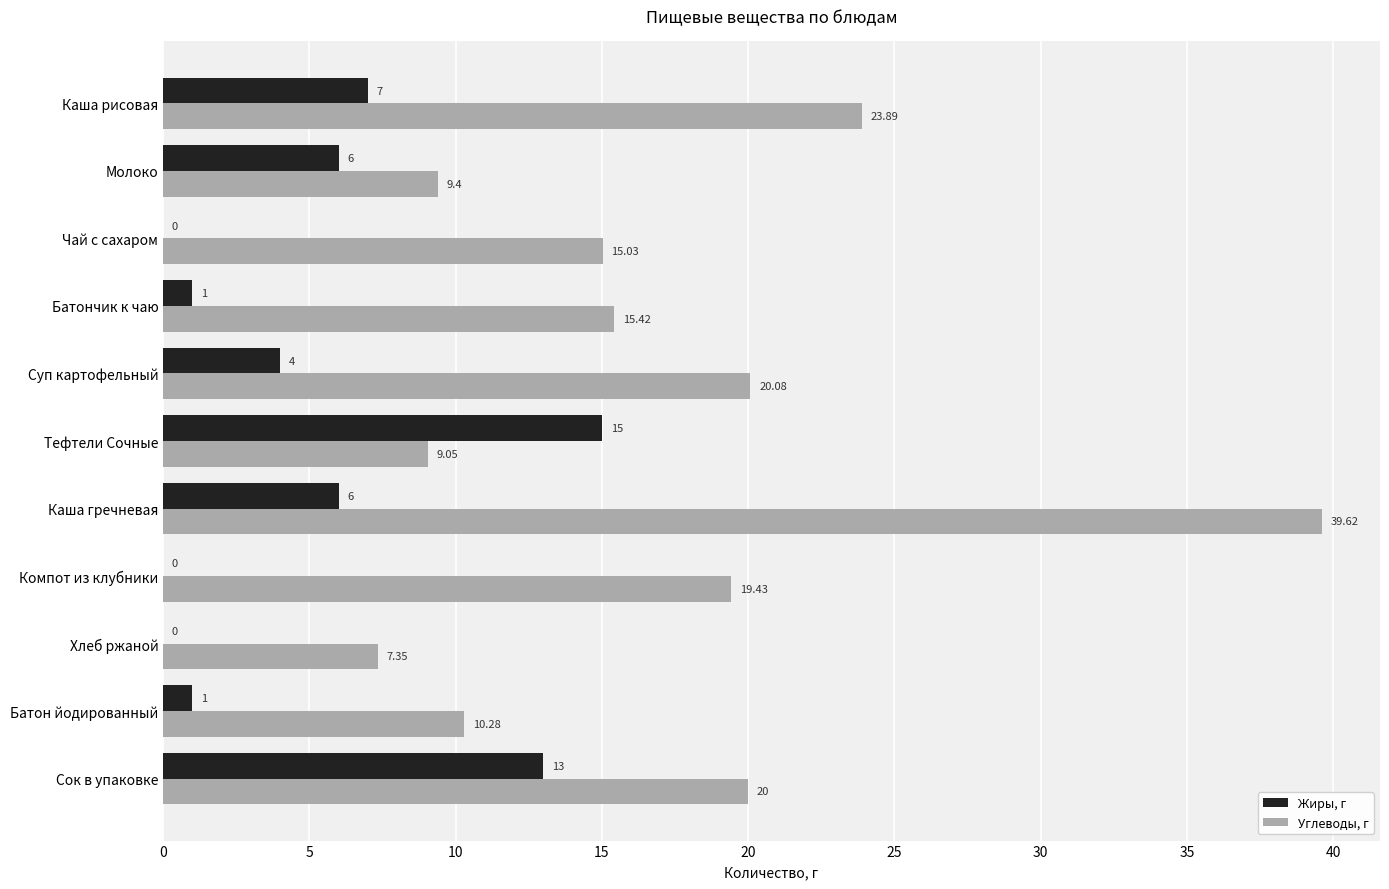

Which series changed the most between Суп картофельный and Тефтели Сочные?

Углеводы, г